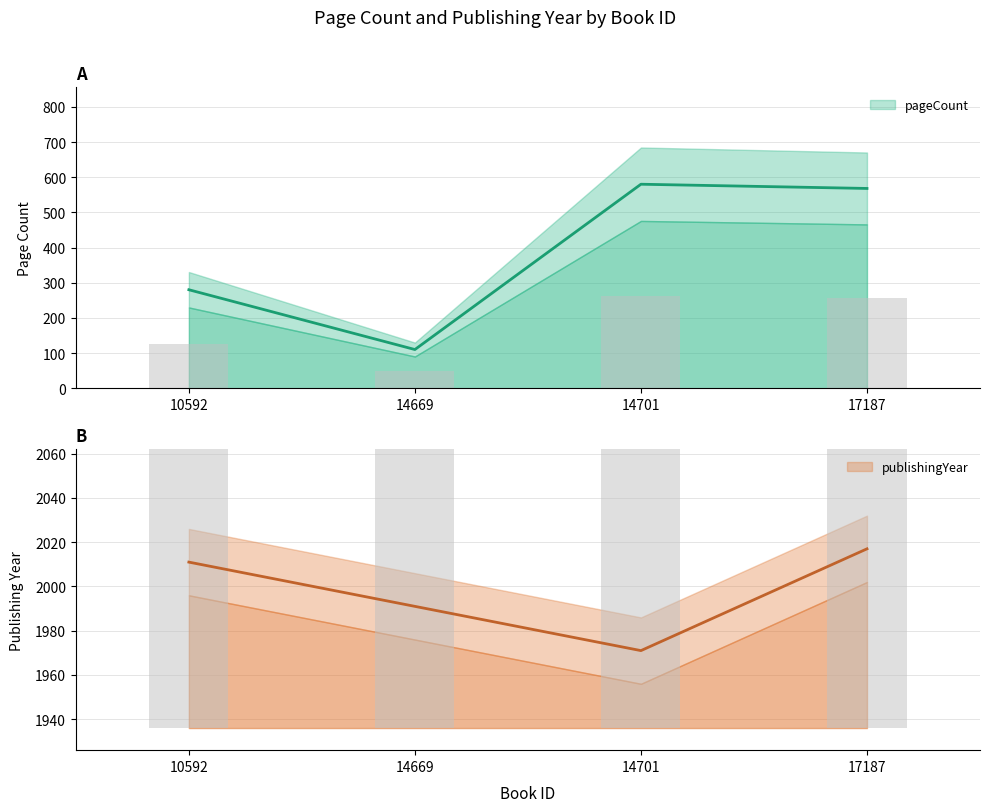

Reading right to left, list all the values displayed in this chart.

pageCount: 568	580	110	280
publishingYear: 2017	1971	1991	2011